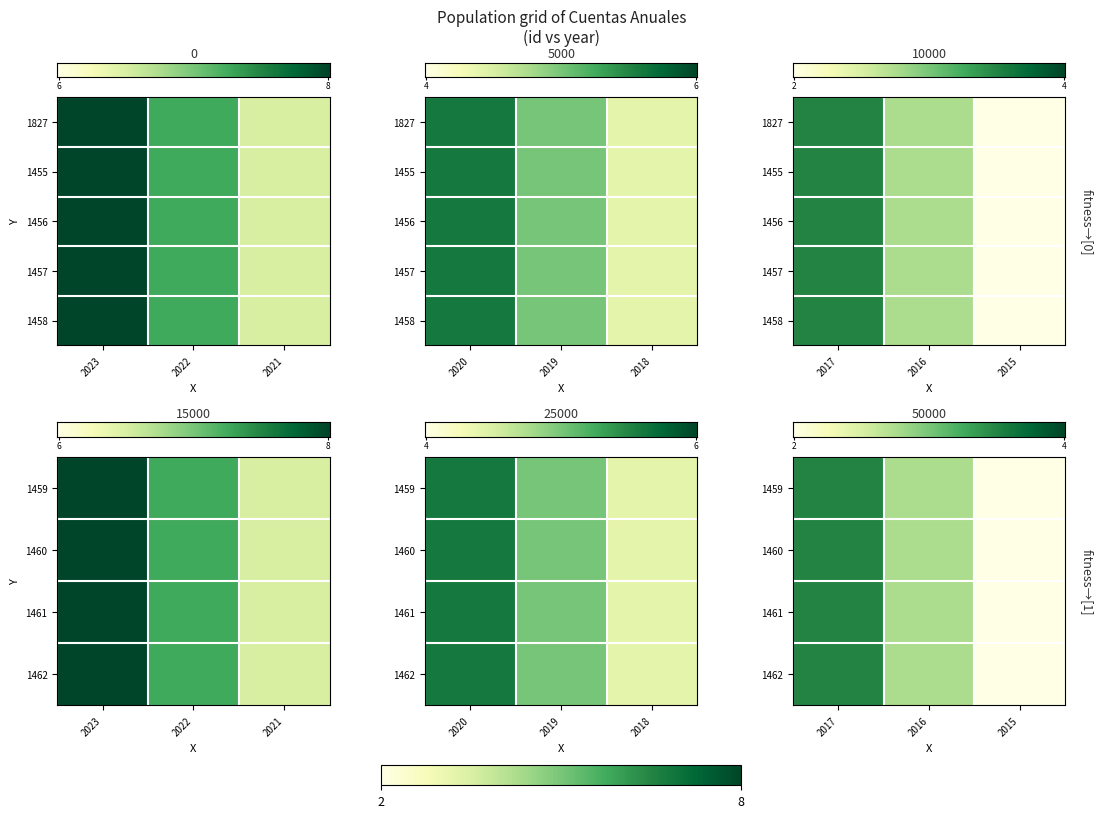

At which category does the chart reach its peak across all series?

2023